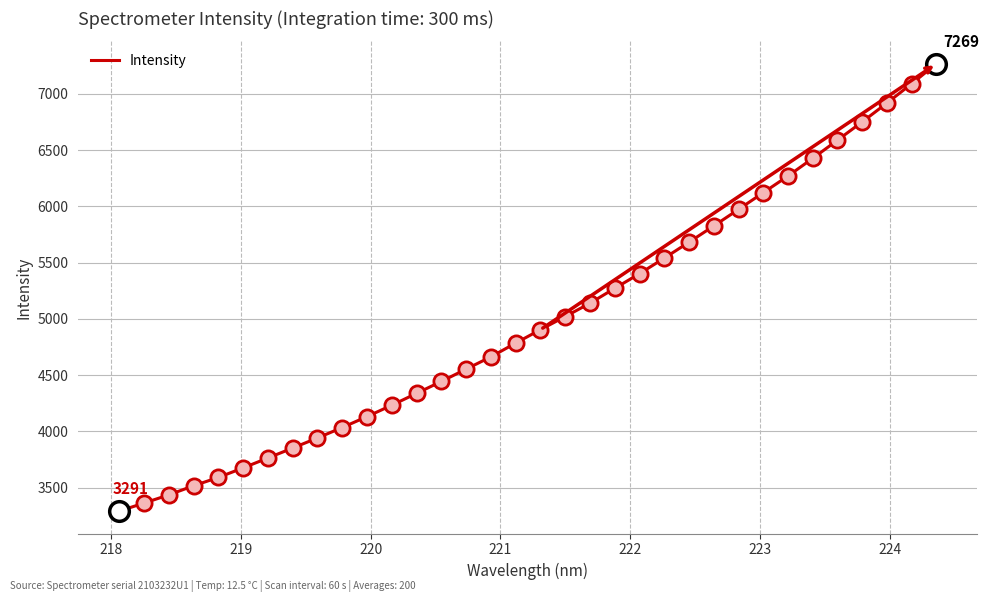

What is the greatest value displayed?

7268.9